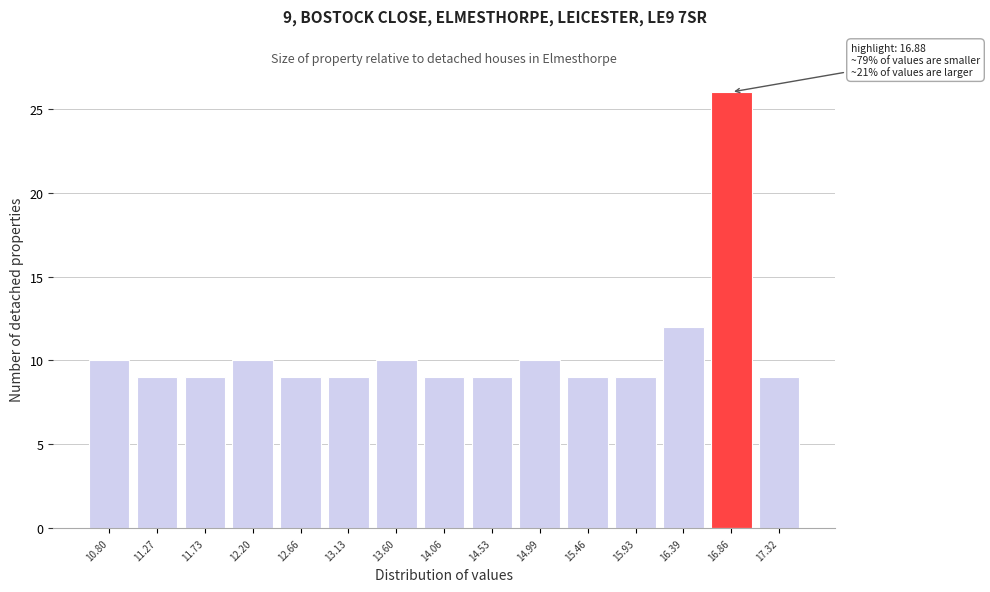

Reading right to left, extract all data points from this chart.

9	26	12	9	9	10	9	9	10	9	9	10	9	9	10